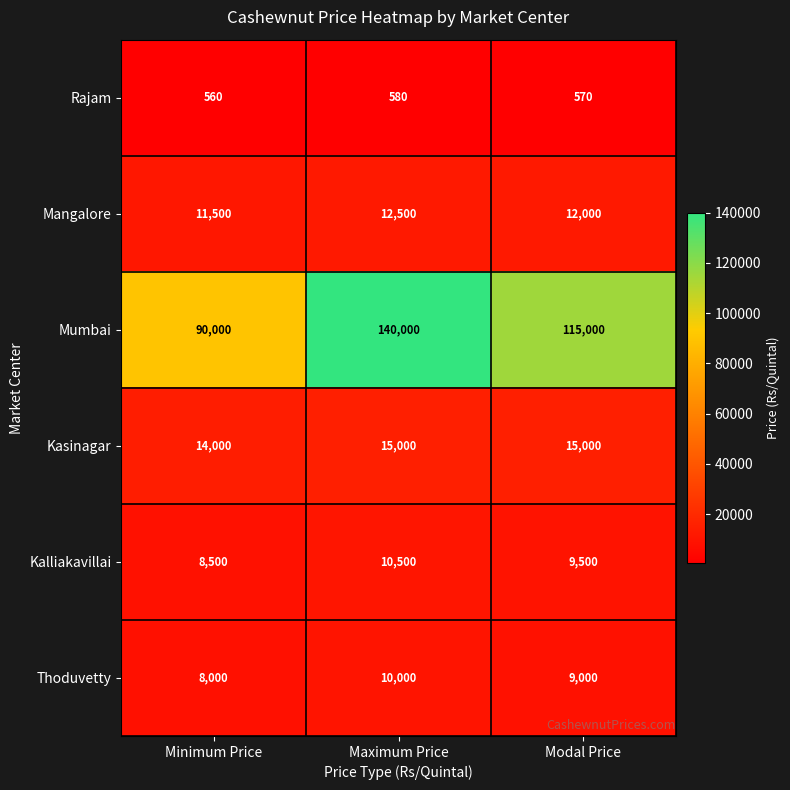

At which label is Mangalore closest to 12000?

Modal Price